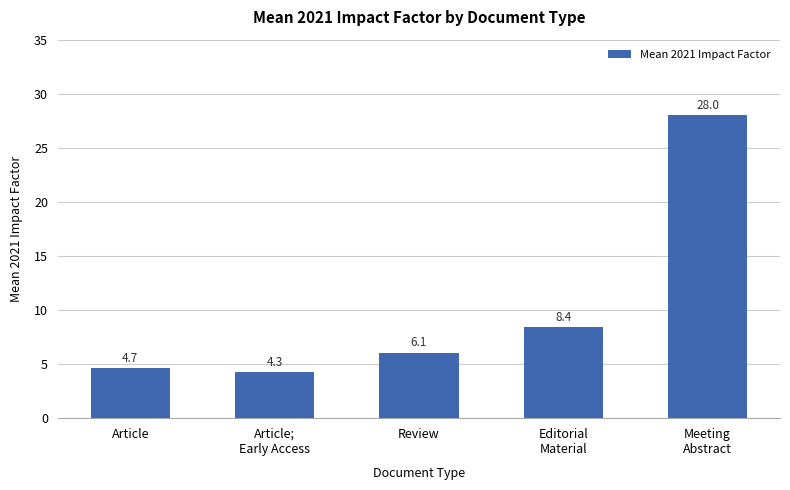

Which category has the highest value across all series?

Meeting
Abstract